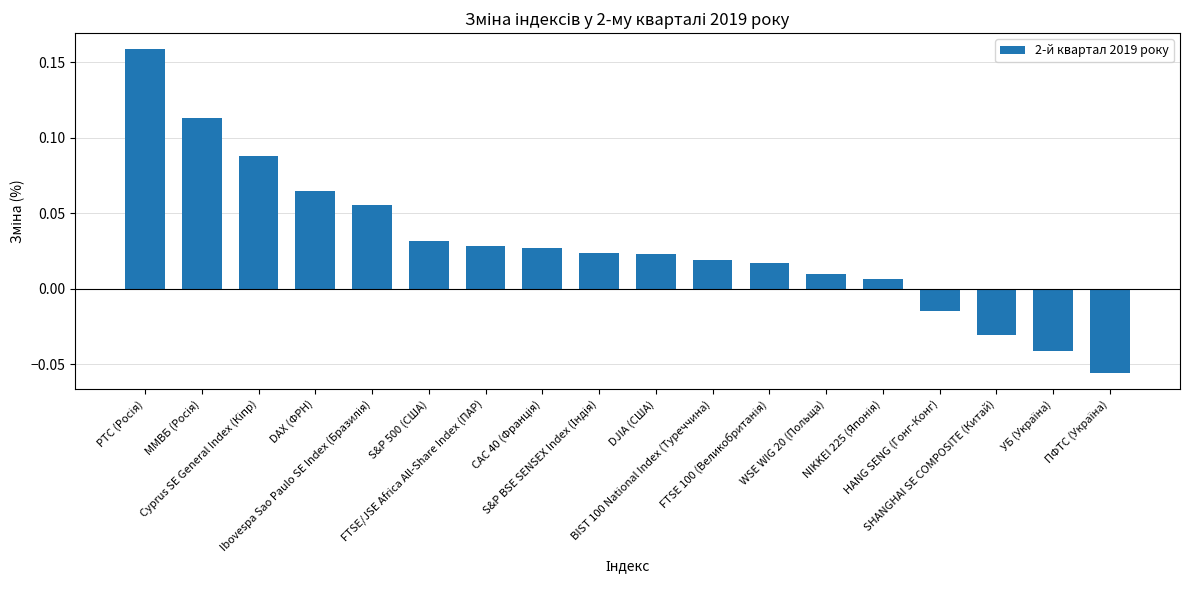

What is the sum of all values?

0.5